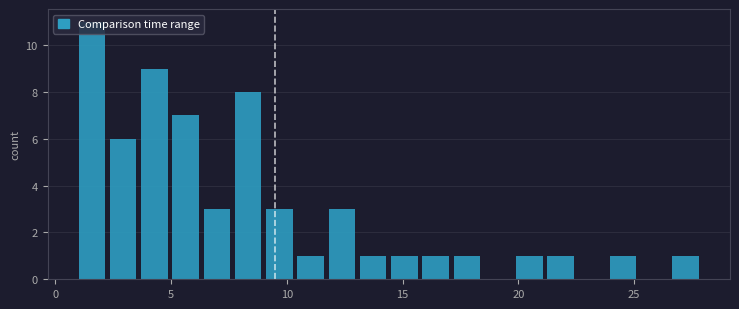

Read against the x-axis, roughly where is the centre of the tallest bar?

1.5